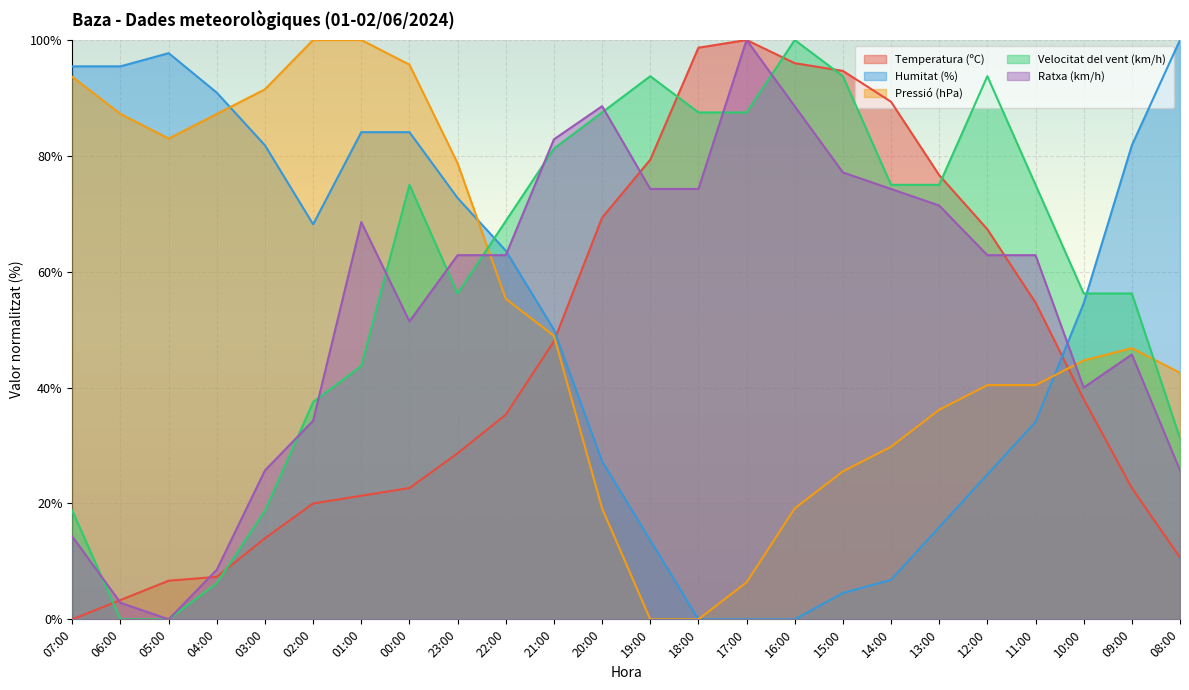

The Velocitat del vent (km/h) series shows -60.4 at 05:00. True or false?

False